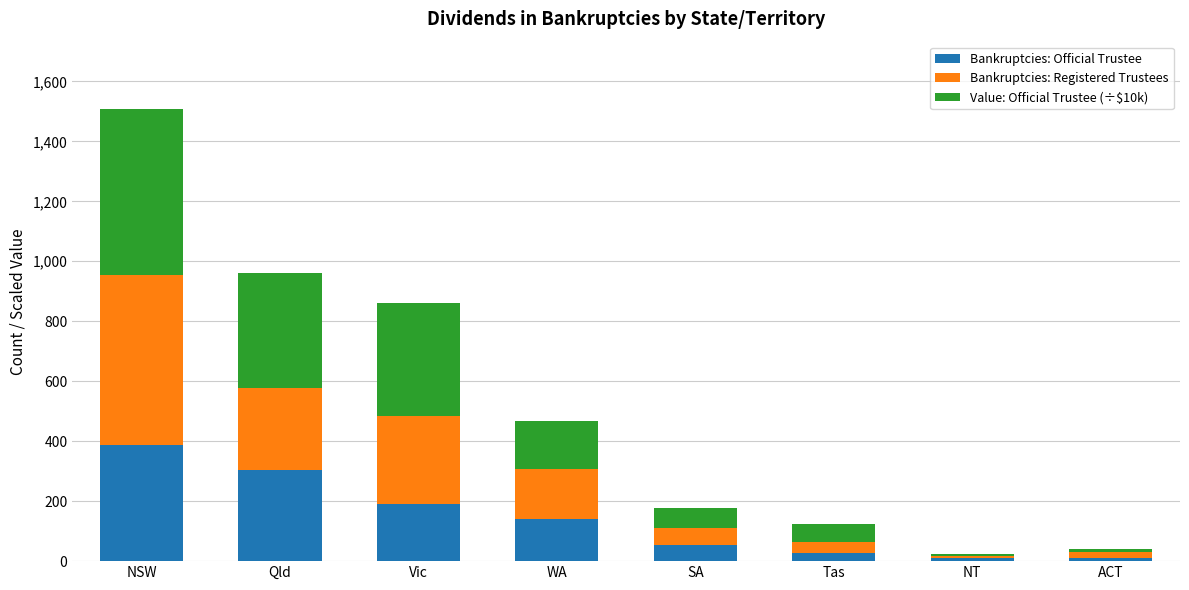

What is the sum of all Bankruptcies: Official Trustee values?

1124.0